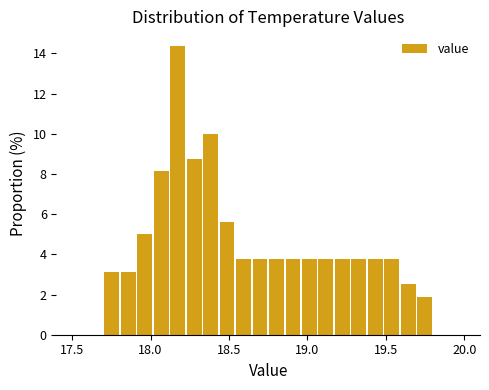

Read against the x-axis, roughly where is the centre of the tallest bar?

18.15